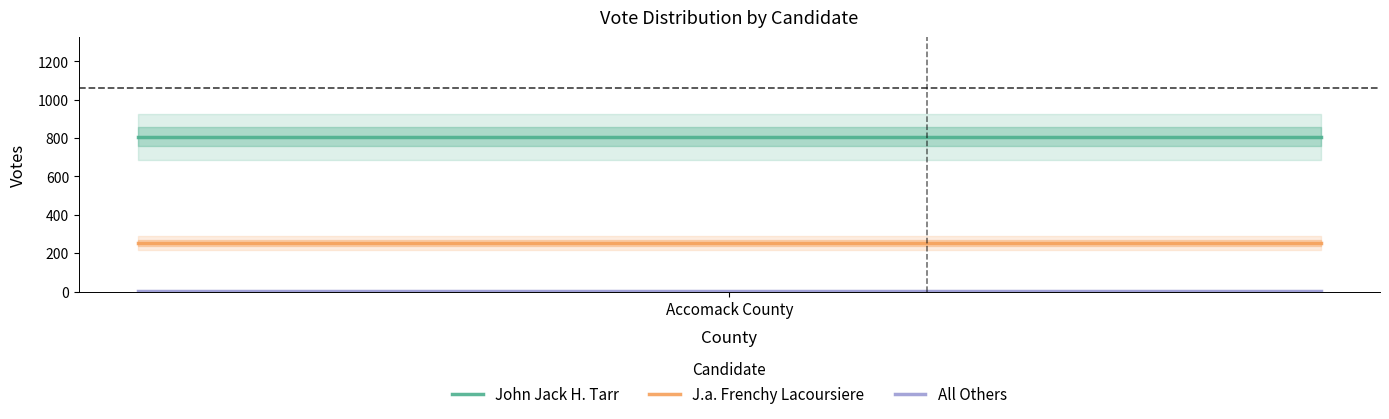

How many lines are shown in the chart?

3